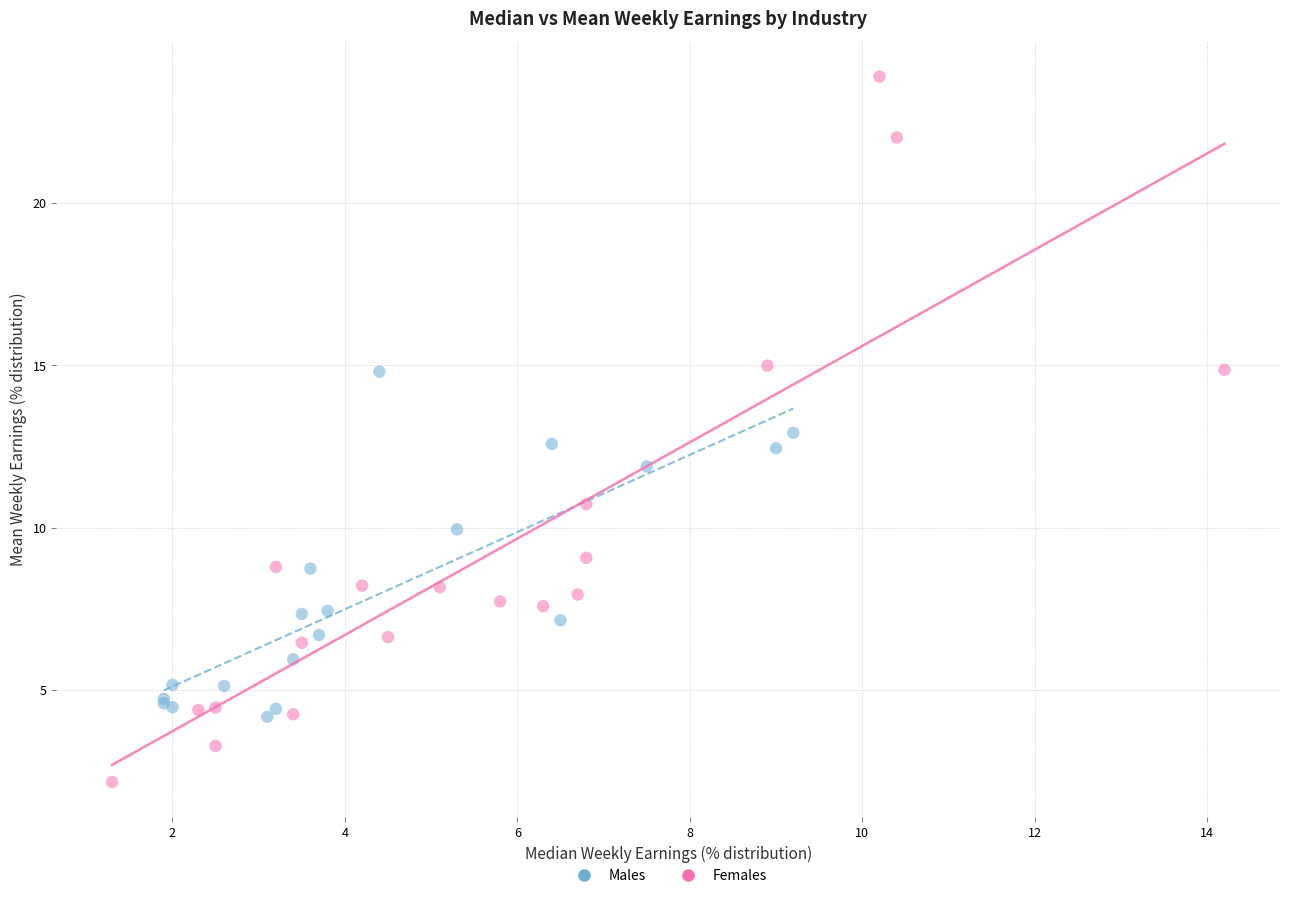

Which series contains the lowest Y value?

Females